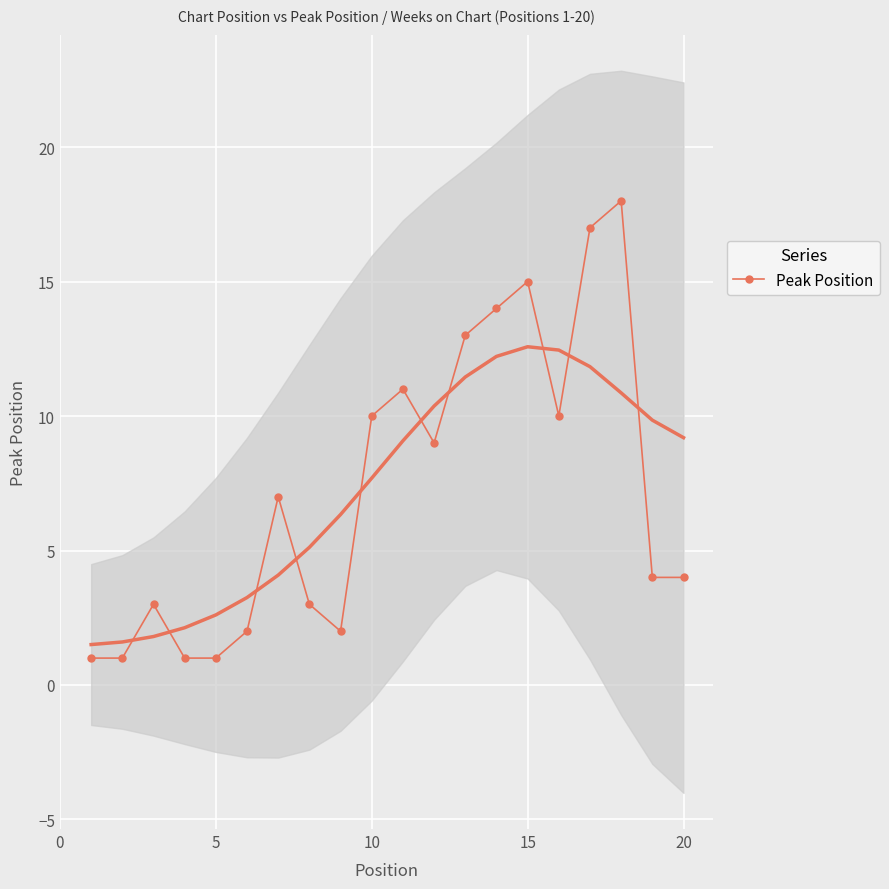

How many points are lower than both their immediate neighbors (excluding endpoints)?

3